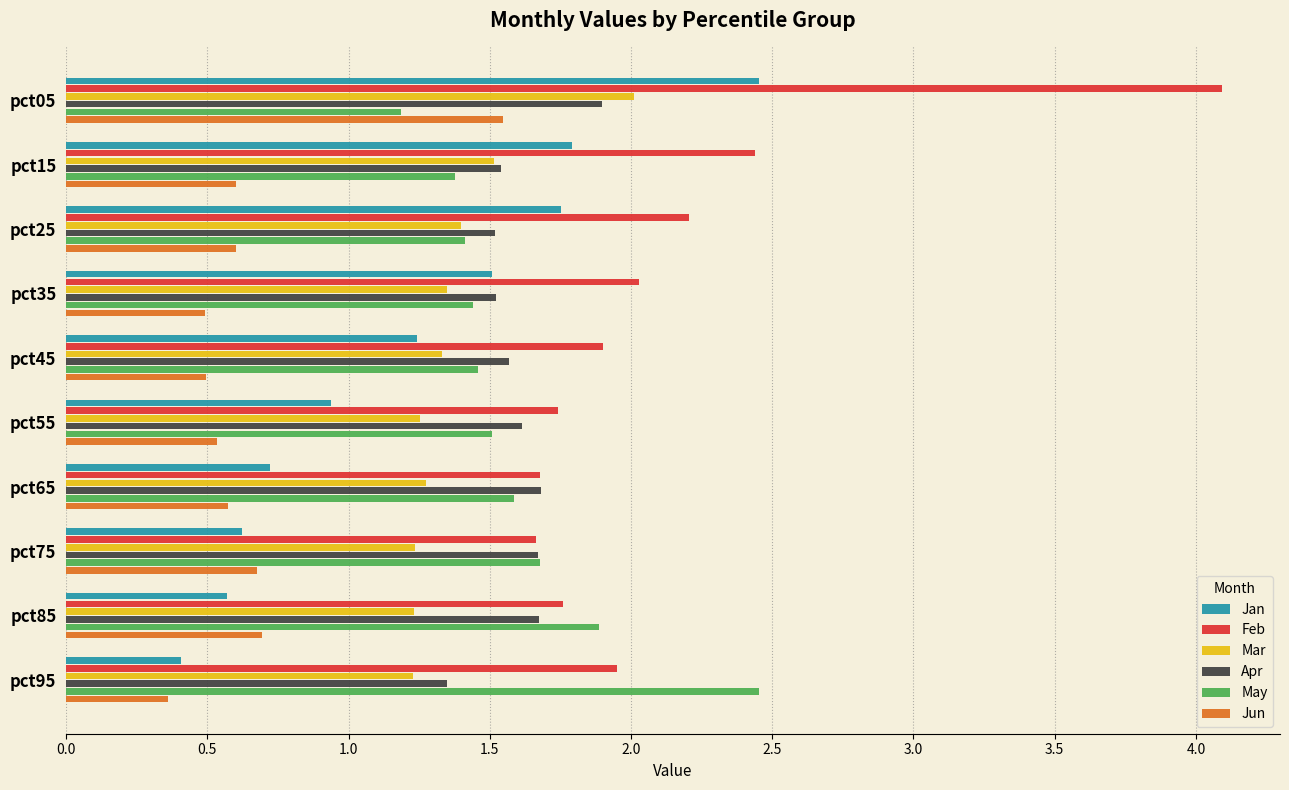

The value of Jan at pct75 is 0.2. True or false?

False